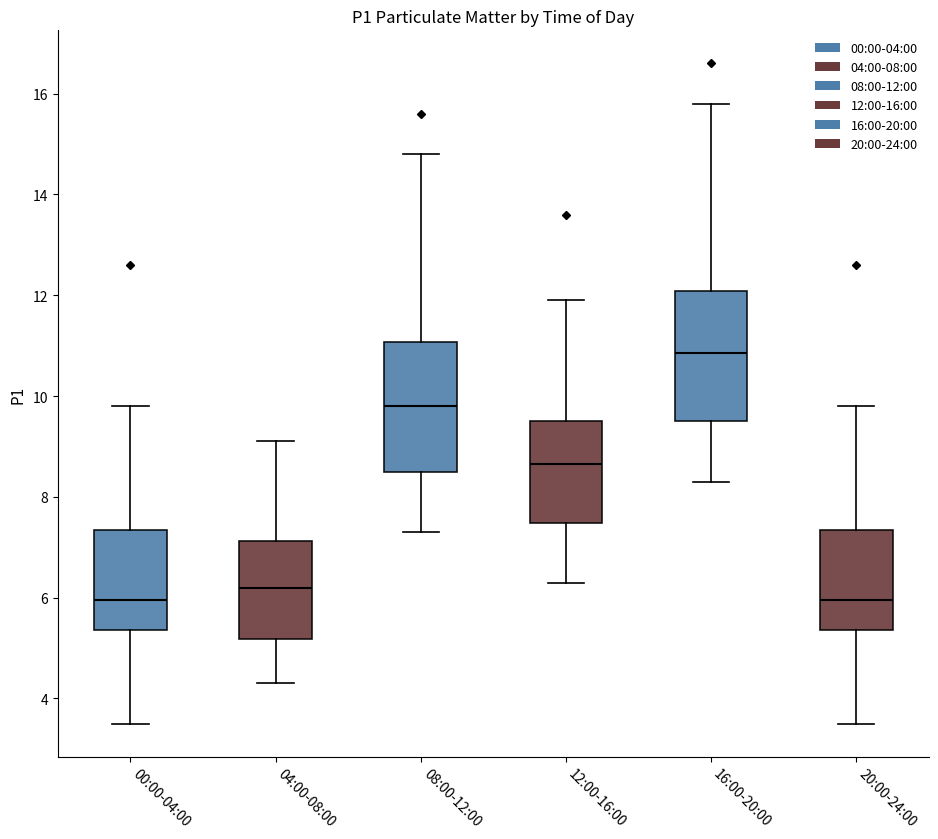

Reading left to right, read every box against the y-axis: the position of its median line, the range the box covers, and the ends of its whiskers. The values are not printed on the chart, so give them approximately, as read against the axis.

00:00-04:00: median 6.0, box 5.4 to 7.4, whiskers 3.6 to 9.8
04:00-08:00: median 6.2, box 5.2 to 7.2, whiskers 4.4 to 9.2
08:00-12:00: median 9.8, box 8.6 to 11.0, whiskers 7.4 to 14.8
12:00-16:00: median 8.6, box 7.4 to 9.6, whiskers 6.4 to 12.0
16:00-20:00: median 10.8, box 9.6 to 12.0, whiskers 8.4 to 15.8
20:00-24:00: median 6.0, box 5.4 to 7.4, whiskers 3.6 to 9.8